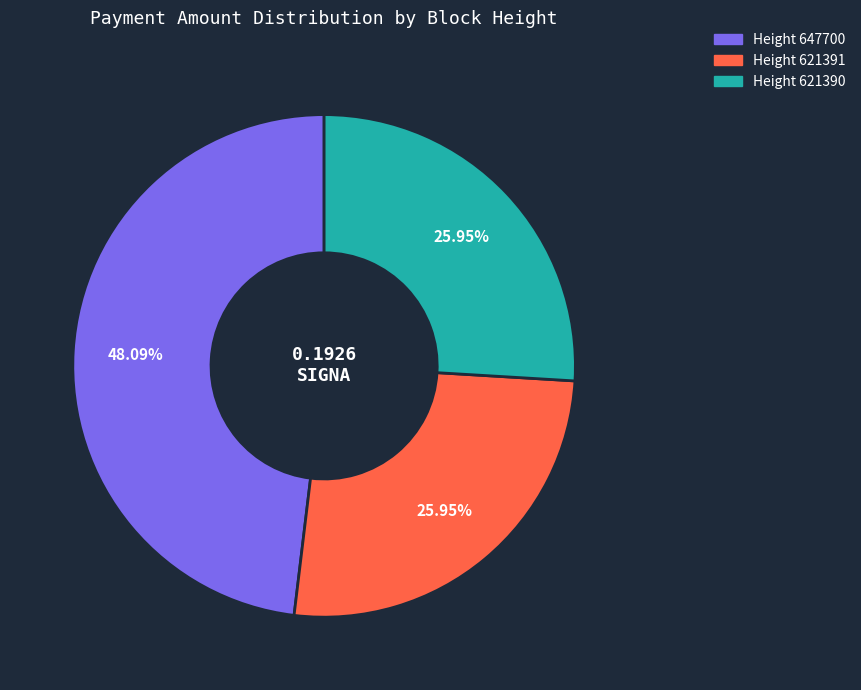

Is there any slice that represents more than half of the pie?

No